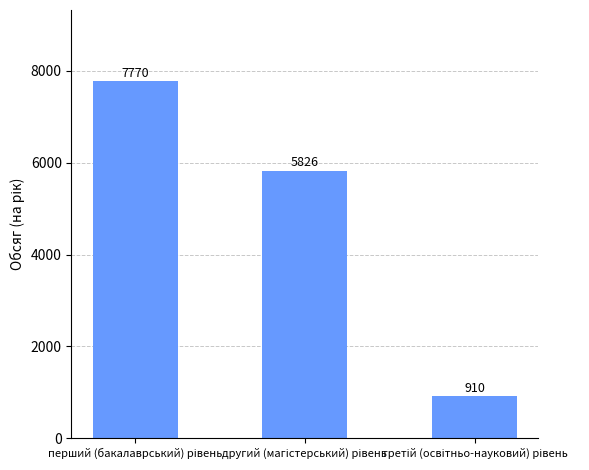

How many values are between 910 and 7770?

3